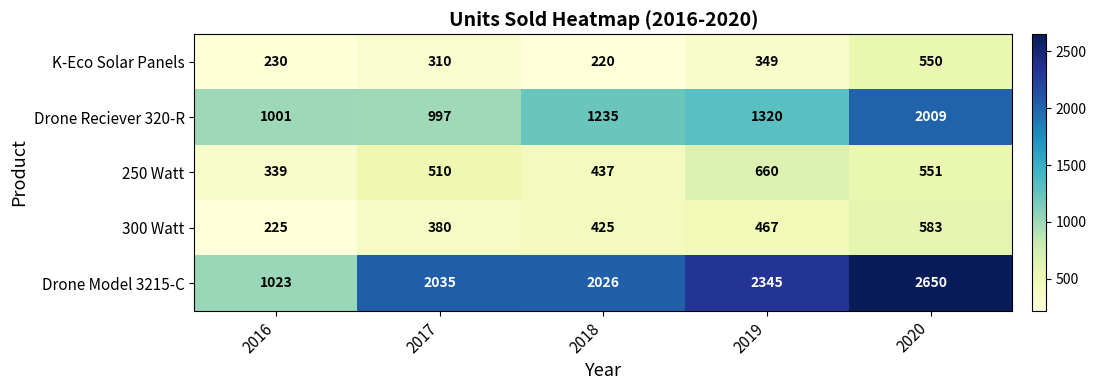

What is the spread (max minus min) of values at 2020?

2100